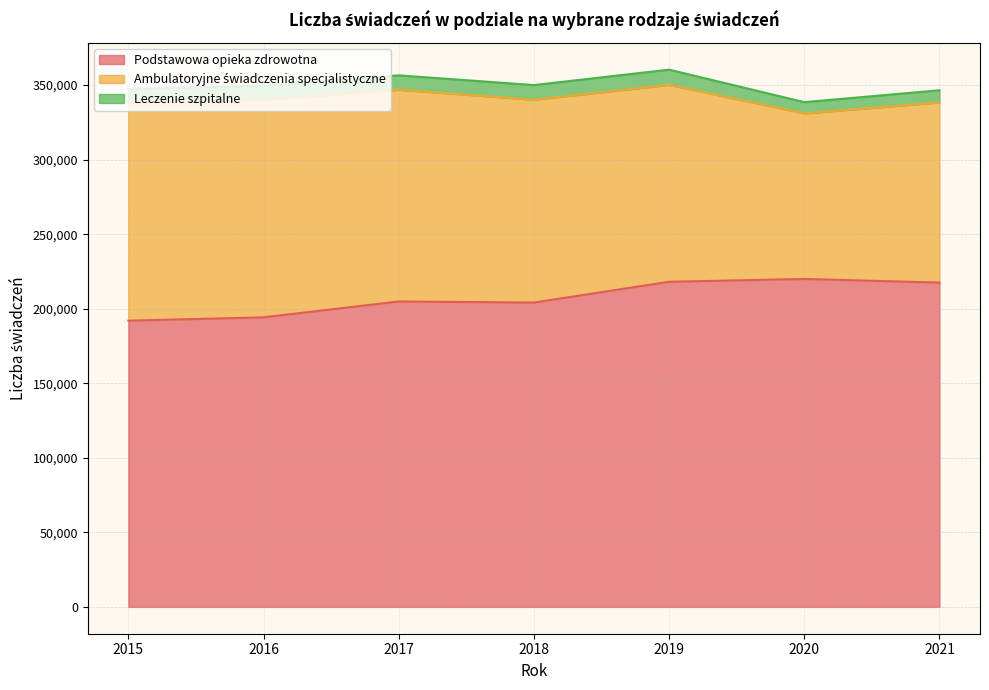

At which label does Ambulatoryjne świadczenia specjalistyczne reach its peak?

2015